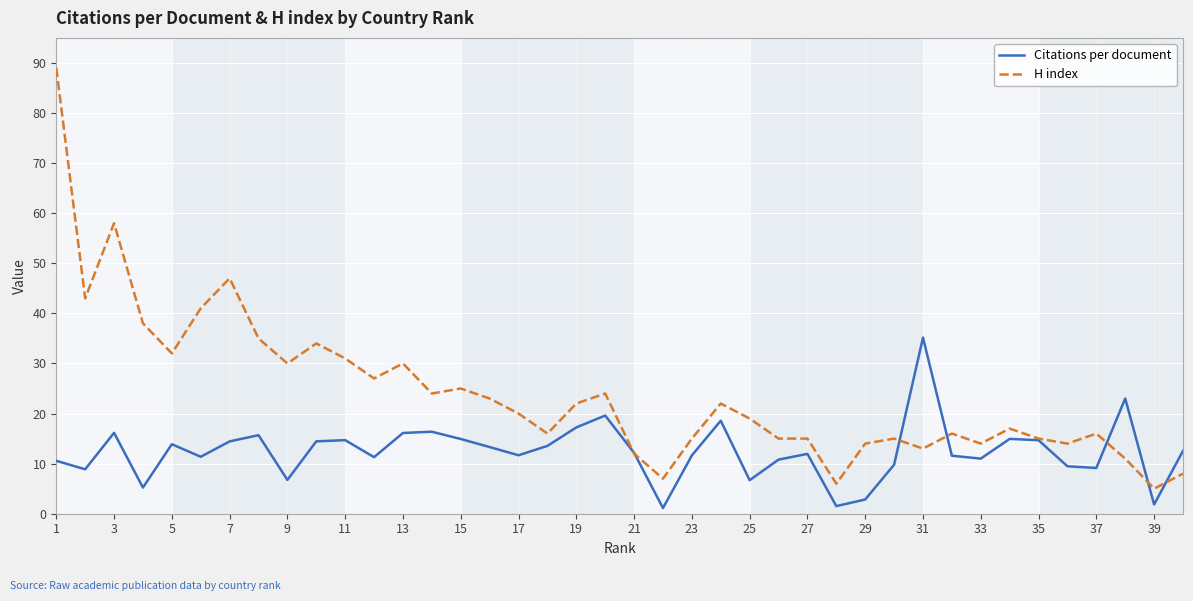

How many distinct data groups are displayed?

2